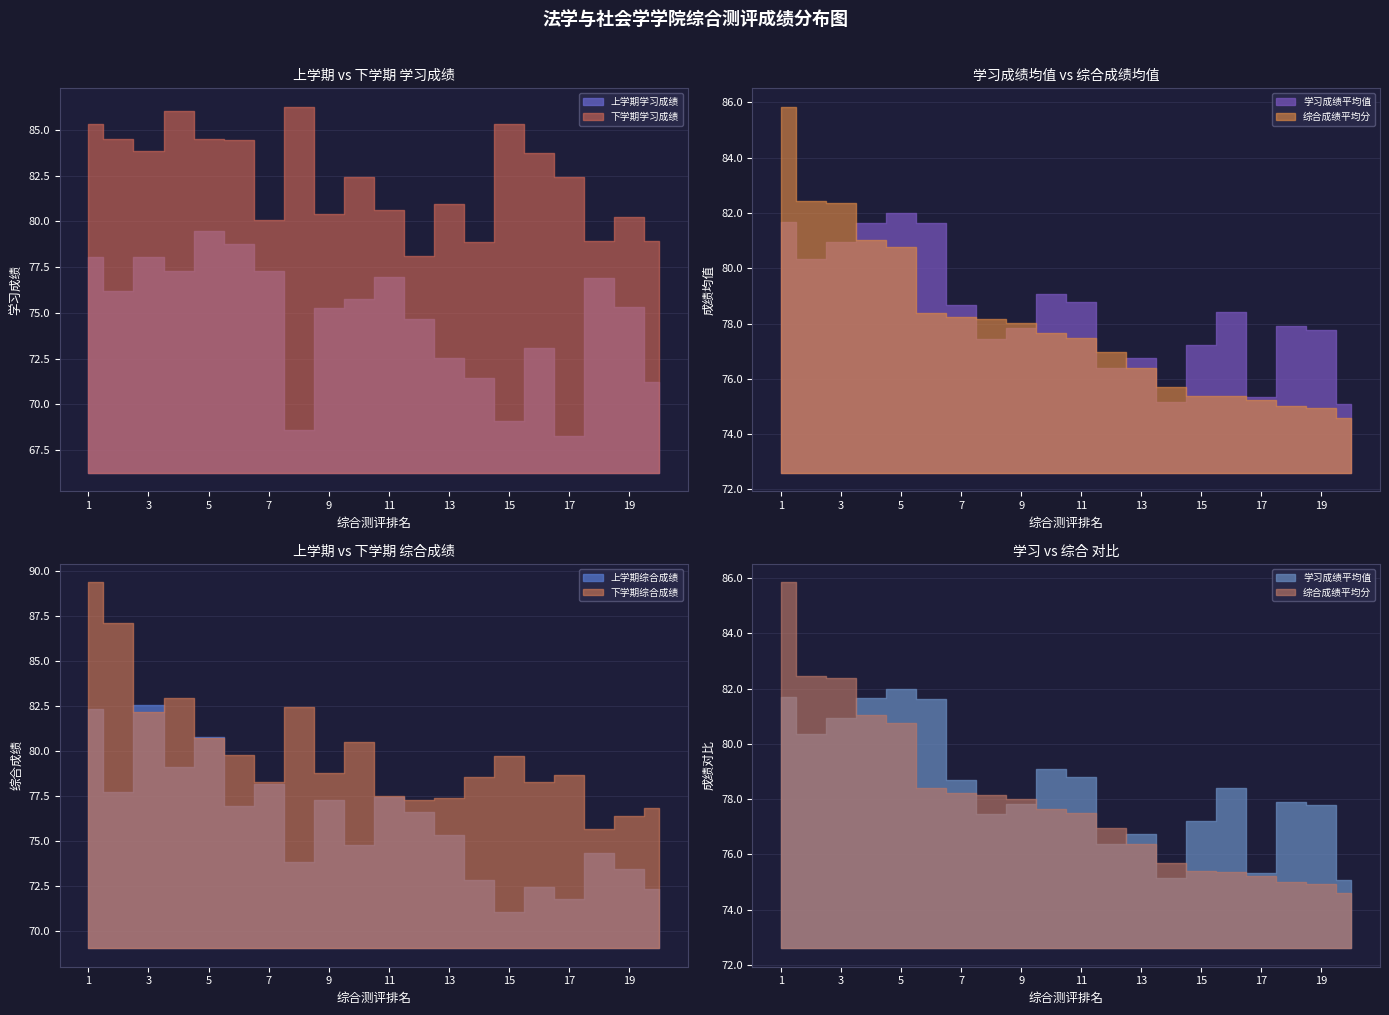

Reading left to right, what are all the values shown in this chart?

上学期学习成绩: 1=78.0	2=76.2	3=78.0	4=77.3	5=79.5	6=78.8	7=77.3	8=68.6	9=75.3	10=75.8	11=76.9	12=74.7	13=72.5	14=71.4	15=69.1	16=73.1	17=68.3	18=76.9	19=75.3	20=71.2
下学期学习成绩: 1=85.3	2=84.5	3=83.8	4=86.0	5=84.5	6=84.5	7=80.1	8=86.3	9=80.4	10=82.4	11=80.6	12=78.1	13=81.0	14=78.9	15=85.3	16=83.7	17=82.4	18=78.9	19=80.2	20=78.9
学习成绩平均值: 1=81.7	2=80.3	3=80.9	4=81.7	5=82.0	6=81.6	7=78.7	8=77.5	9=77.8	10=79.1	11=78.8	12=76.4	13=76.8	14=75.2	15=77.2	16=78.4	17=75.3	18=77.9	19=77.8	20=75.1
上学期综合成绩: 1=82.3	2=77.7	3=82.6	4=79.1	5=80.8	6=77.0	7=78.2	8=73.8	9=77.3	10=74.8	11=77.5	12=76.6	13=75.3	14=72.8	15=71.0	16=72.4	17=71.8	18=74.4	19=73.5	20=72.3
下学期综合成绩: 1=89.4	2=87.1	3=82.2	4=83.0	5=80.7	6=79.8	7=78.3	8=82.4	9=78.8	10=80.5	11=77.5	12=77.3	13=77.4	14=78.5	15=79.7	16=78.3	17=78.7	18=75.7	19=76.4	20=76.9
综合成绩平均分: 1=85.8	2=82.4	3=82.4	4=81.0	5=80.8	6=78.4	7=78.2	8=78.1	9=78.0	10=77.6	11=77.5	12=77.0	13=76.4	14=75.7	15=75.4	16=75.4	17=75.2	18=75.0	19=74.9	20=74.6